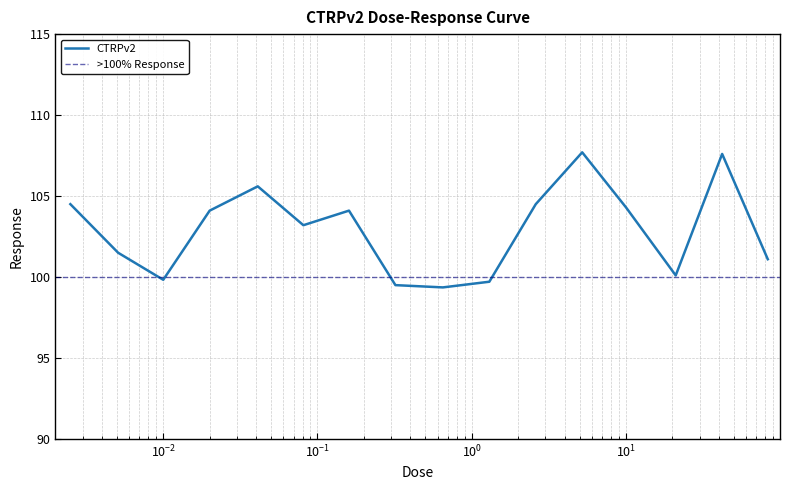

Is it true that the value at 5.2 is 107.7?

True